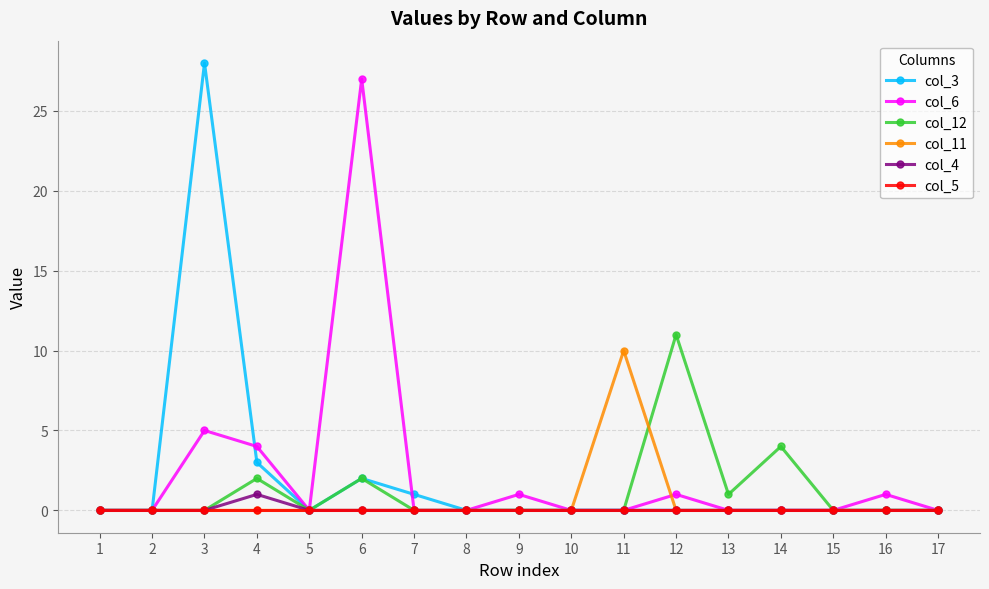

What is the highest value of the col_12 series?

11